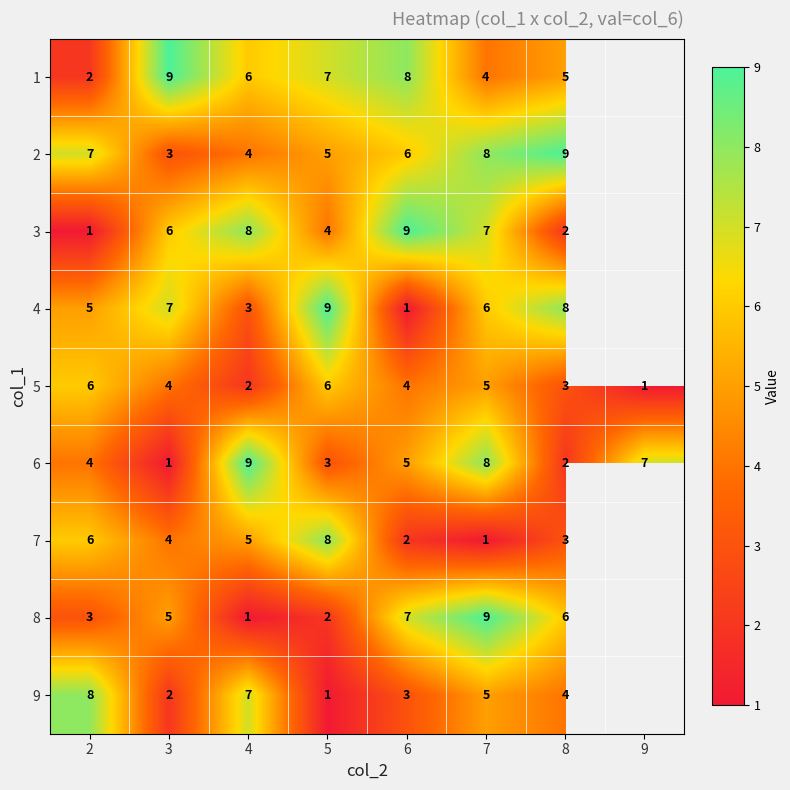

What is the difference between the 5 values at 5 and 9?

5